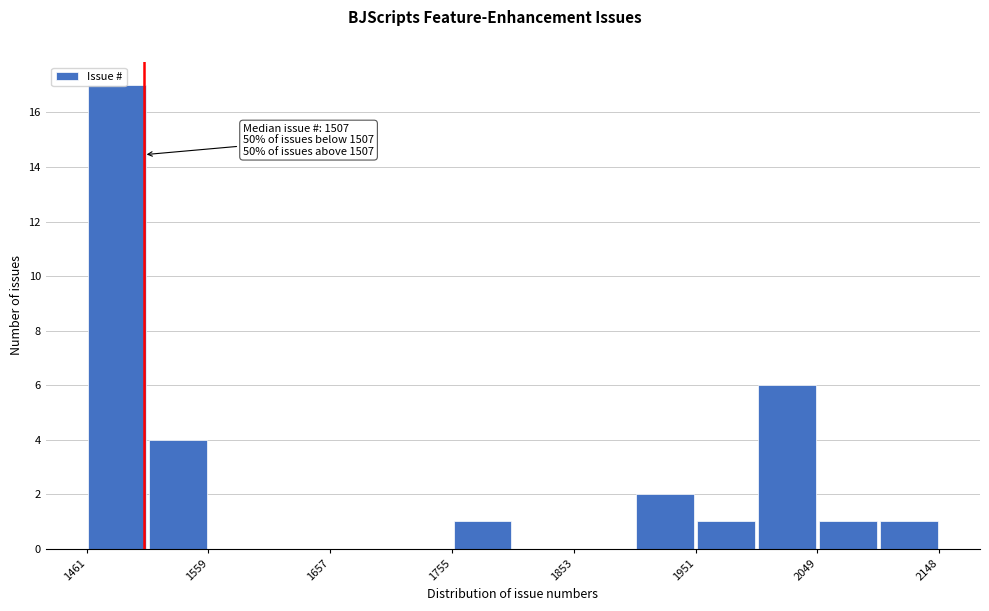

Over which range of the x-axis is the bar tallest?

1460 to 1510